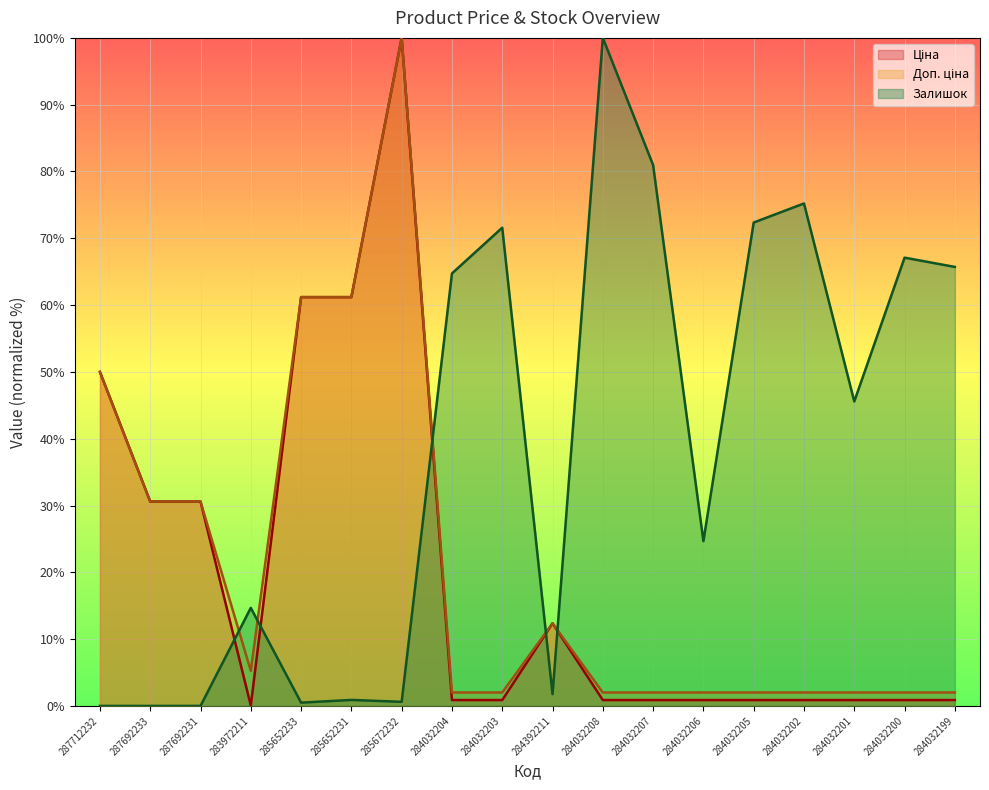

Rank the categories by Доп. ціна value from lowest to highest.

284032204, 284032203, 284032208, 284032207, 284032206, 284032205, 284032202, 284032201, 284032200, 284032199, 283972211, 284392211, 287692233, 287692231, 287712232, 285652233, 285652231, 285672232